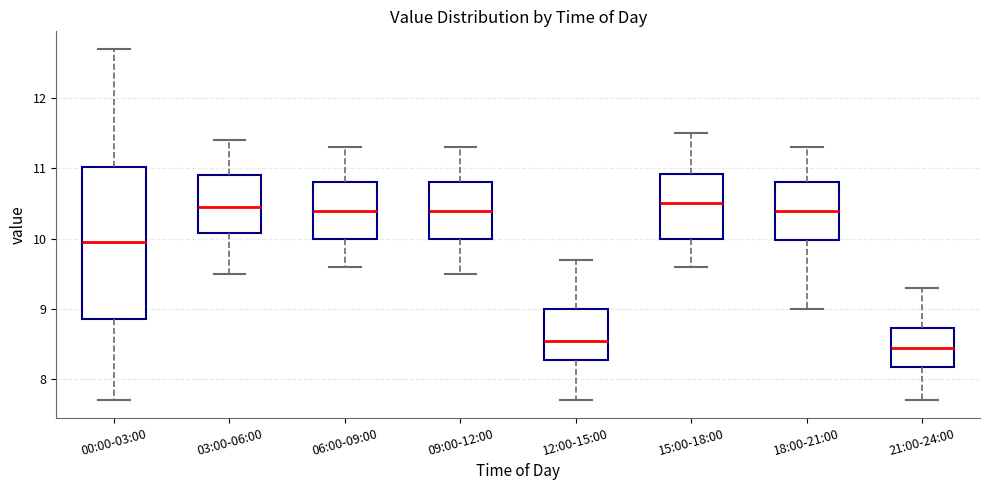

Reading left to right, read every box against the y-axis: the position of its median line, the range the box covers, and the ends of its whiskers. The values are not printed on the chart, so give them approximately, as read against the axis.

00:00-03:00: median 10.0, box 8.9 to 11.0, whiskers 7.7 to 12.7
03:00-06:00: median 10.5, box 10.1 to 10.9, whiskers 9.5 to 11.4
06:00-09:00: median 10.4, box 10.0 to 10.8, whiskers 9.6 to 11.3
09:00-12:00: median 10.4, box 10.0 to 10.8, whiskers 9.5 to 11.3
12:00-15:00: median 8.6, box 8.3 to 9.0, whiskers 7.7 to 9.7
15:00-18:00: median 10.5, box 10.0 to 10.9, whiskers 9.6 to 11.5
18:00-21:00: median 10.4, box 10.0 to 10.8, whiskers 9.0 to 11.3
21:00-24:00: median 8.5, box 8.2 to 8.7, whiskers 7.7 to 9.3